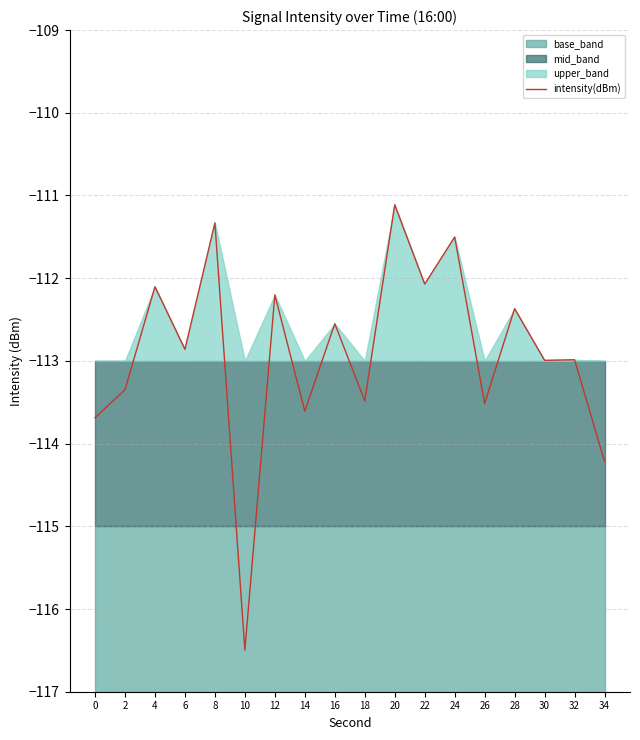

At which label does intensity(dBm) reach its minimum?

10